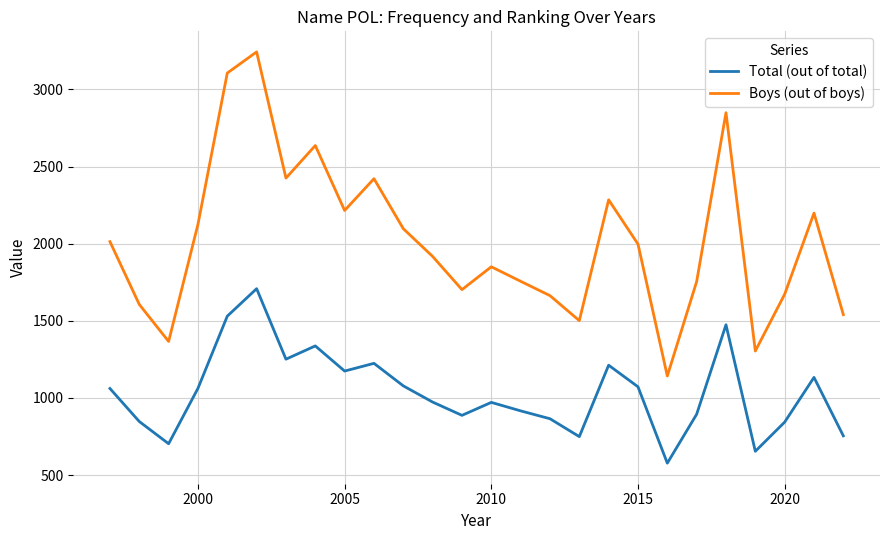

True or false: Boys (out of boys) and Total (out of total) cross at least once.

False